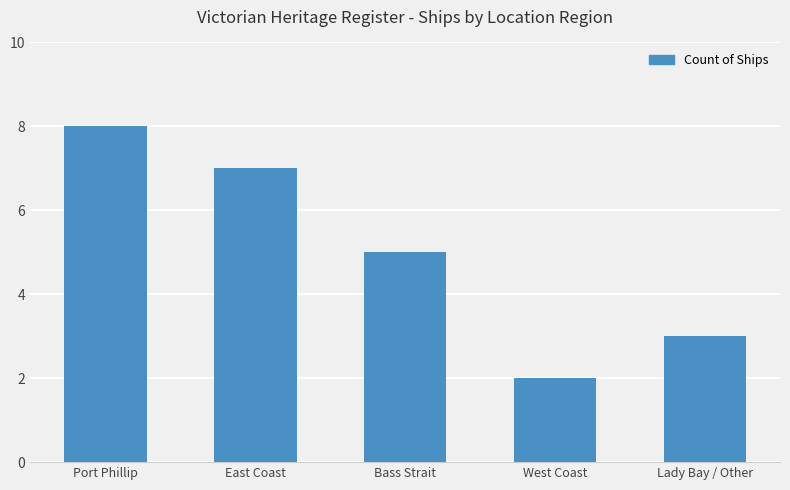

What is the difference between the maximum and second lowest values?

5